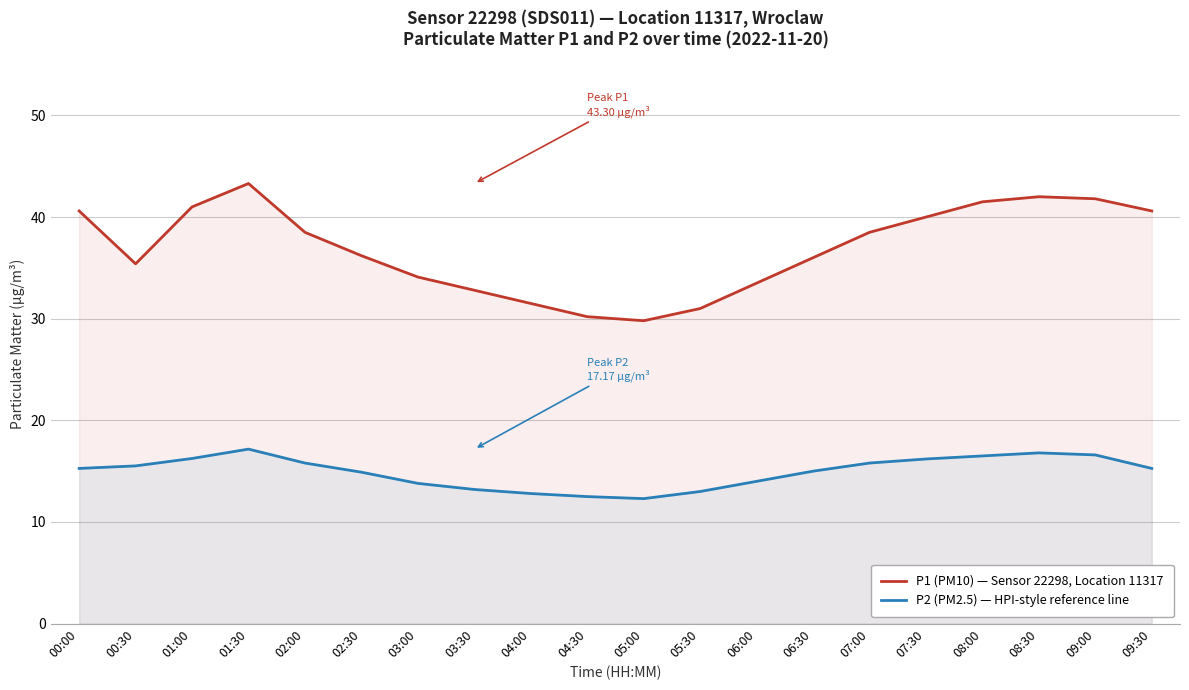

Which series has the largest range (max minus min)?

P1 (PM10) — Sensor 22298, Location 11317